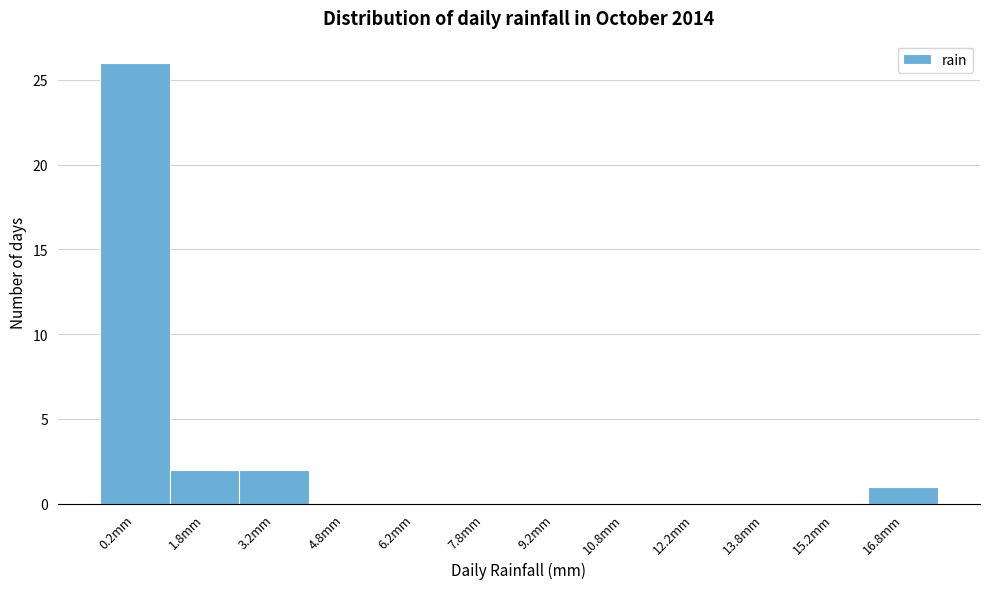

What is the height of the bar covering 16.0 to 17.5 on the x-axis? Neither the bar edges nor the heights are printed on the chart, so give them approximately, as read against the axes.

1